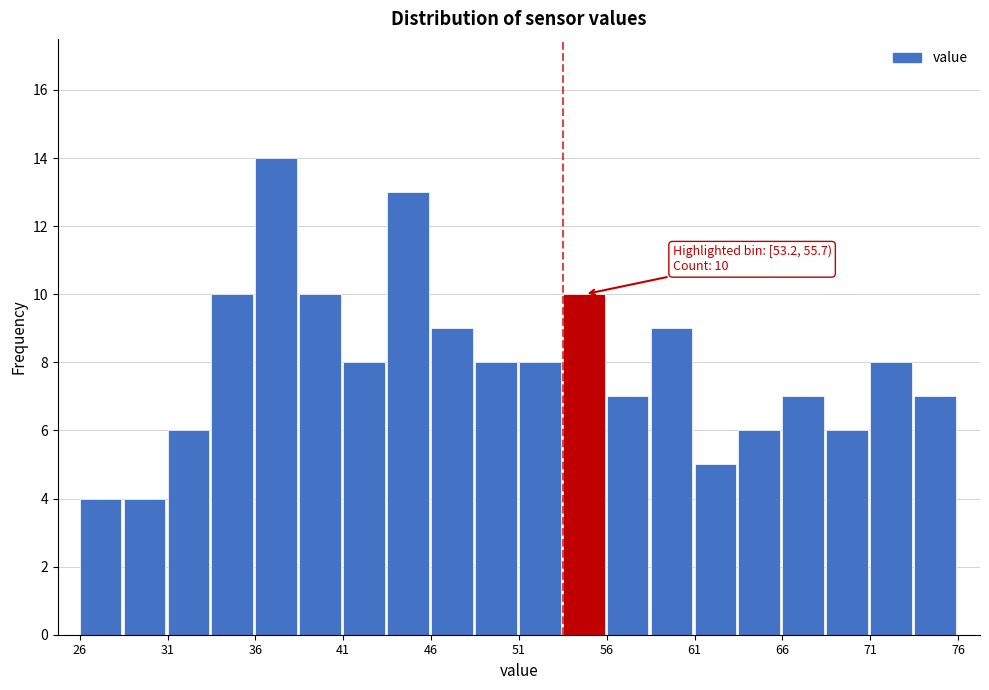

Which range on the x-axis has the tallest bar?

36.0 to 38.5